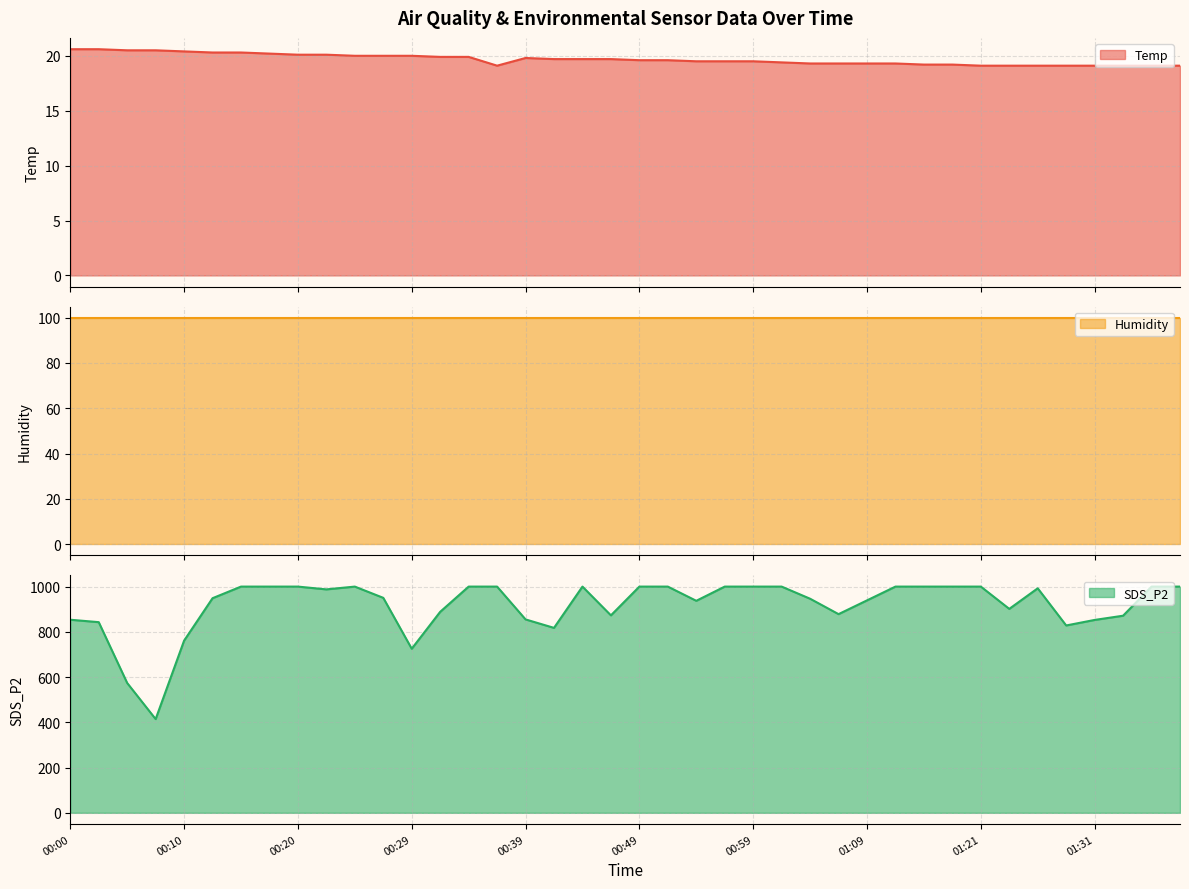

What is the average value of the Temp series?

19.7